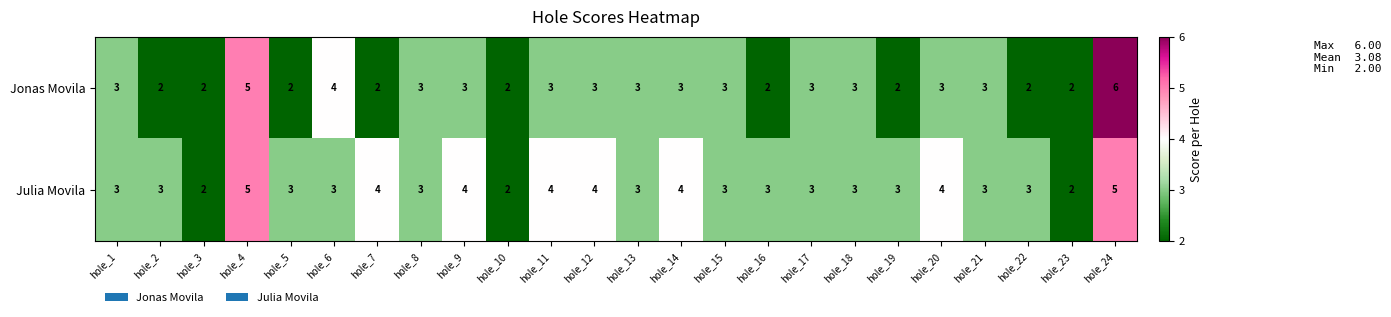

What is the difference between the second highest and second lowest values in the Jonas Movila series?

3